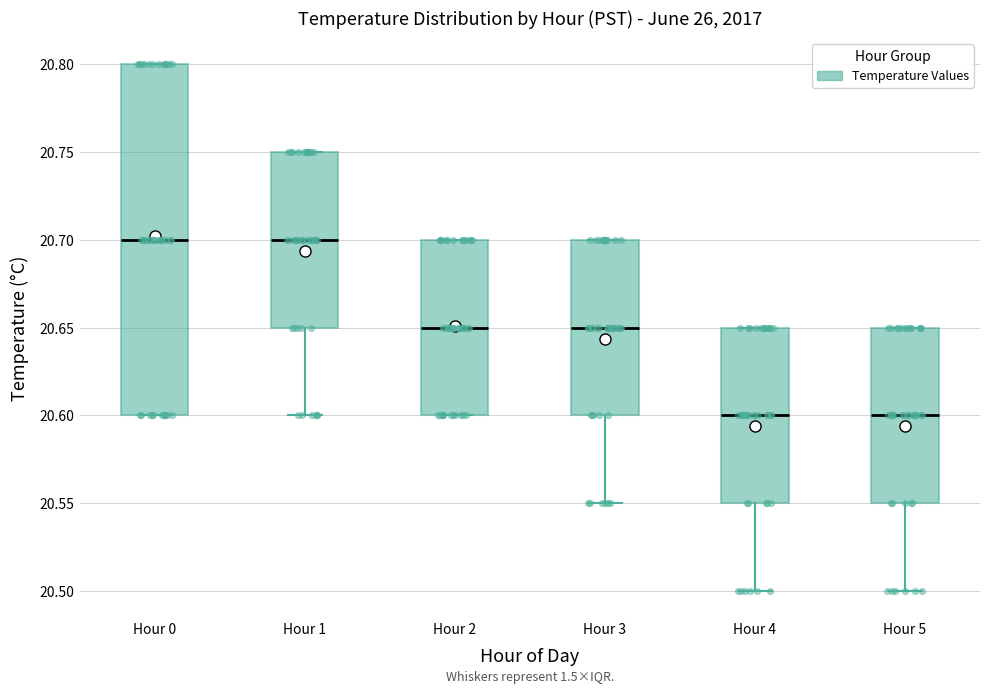

Which box is the tallest, from its lower edge to its upper edge?

Hour 0